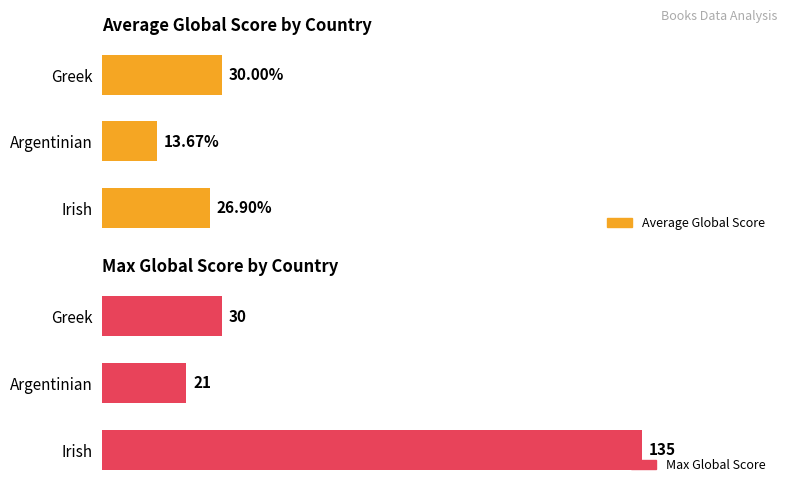

Does the chart contain stacked bars?

No